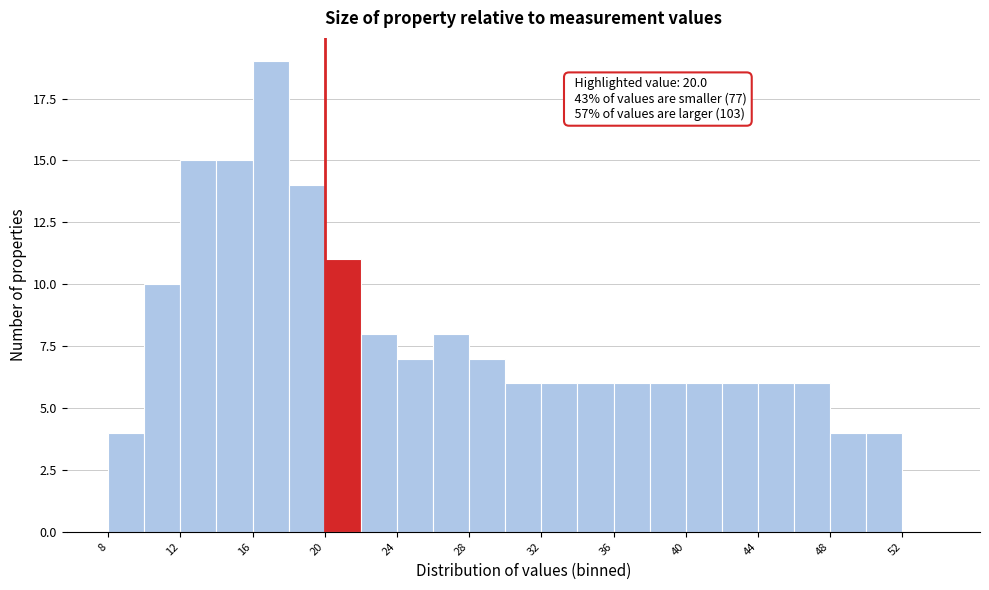

Which range on the x-axis has the tallest bar?

16 to 18